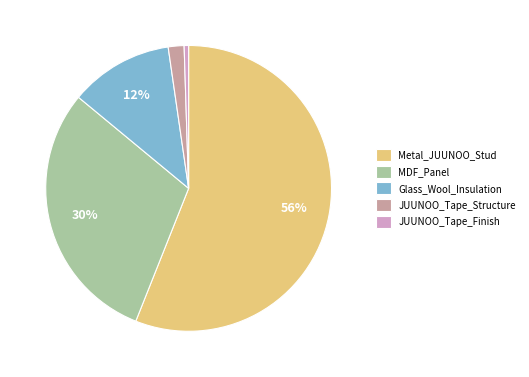

Combined, do JUUNOO_Tape_Finish and MDF_Panel account for over 50%?

No